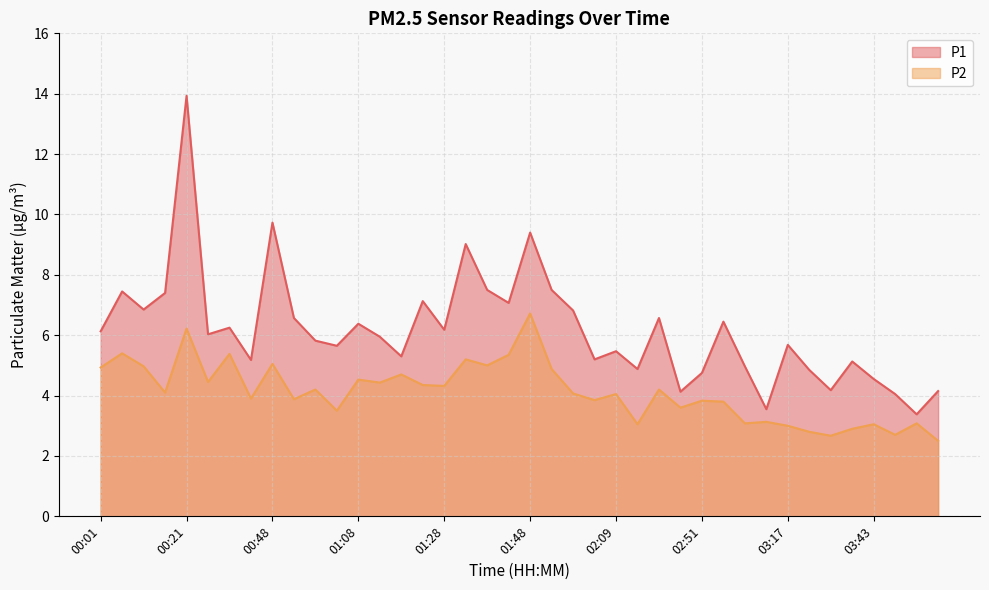

How many lines are shown in the chart?

2